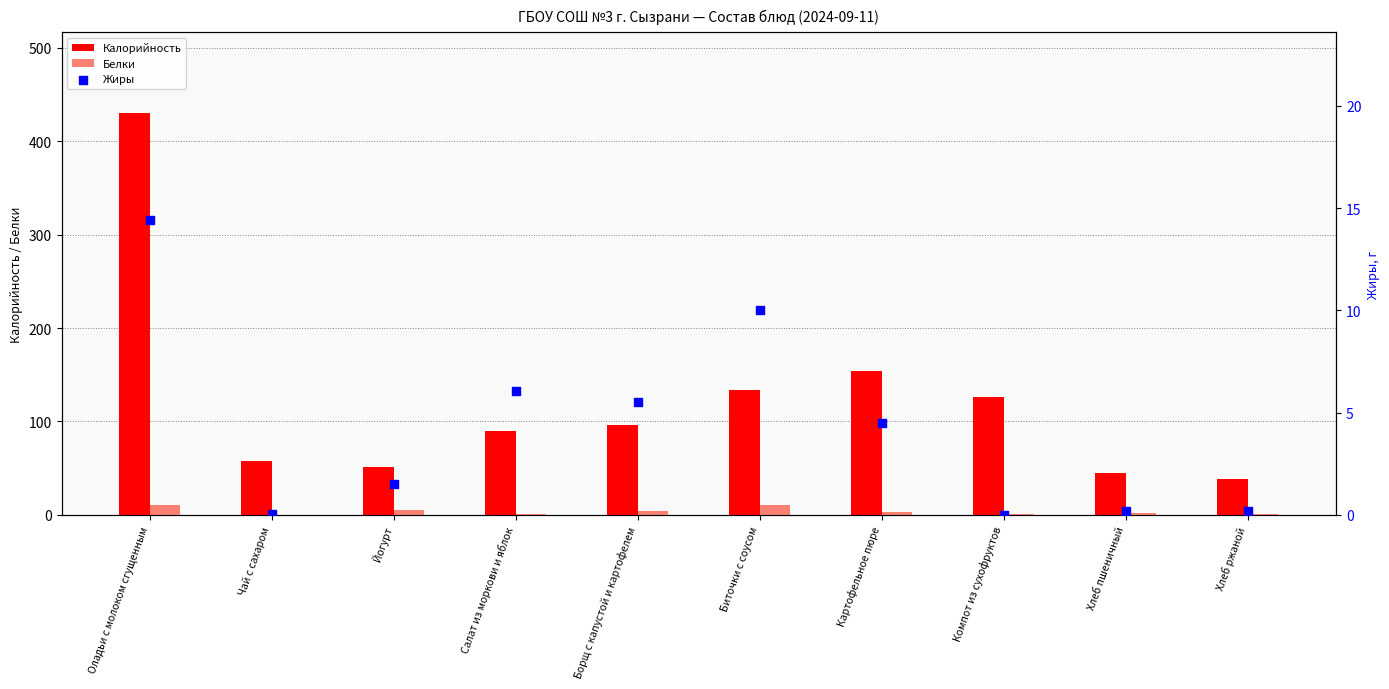

Which series has the largest total across all categories?

Калорийность